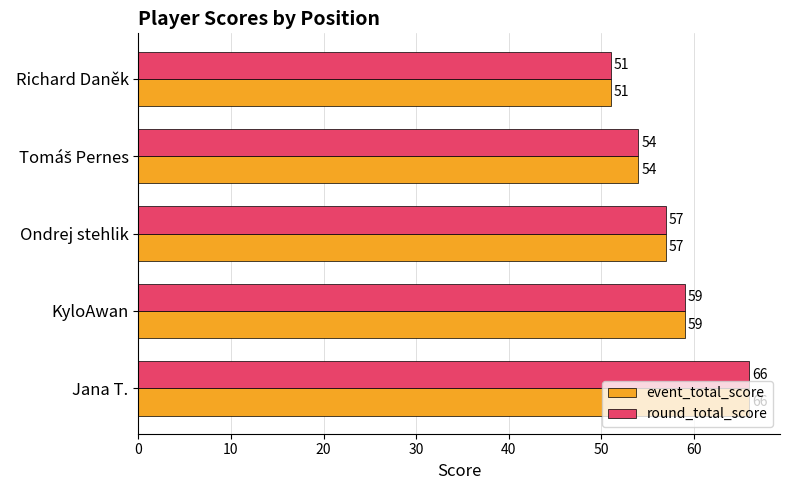

What is the sum of the round_total_score values at Jana T. and Richard Daněk?

117